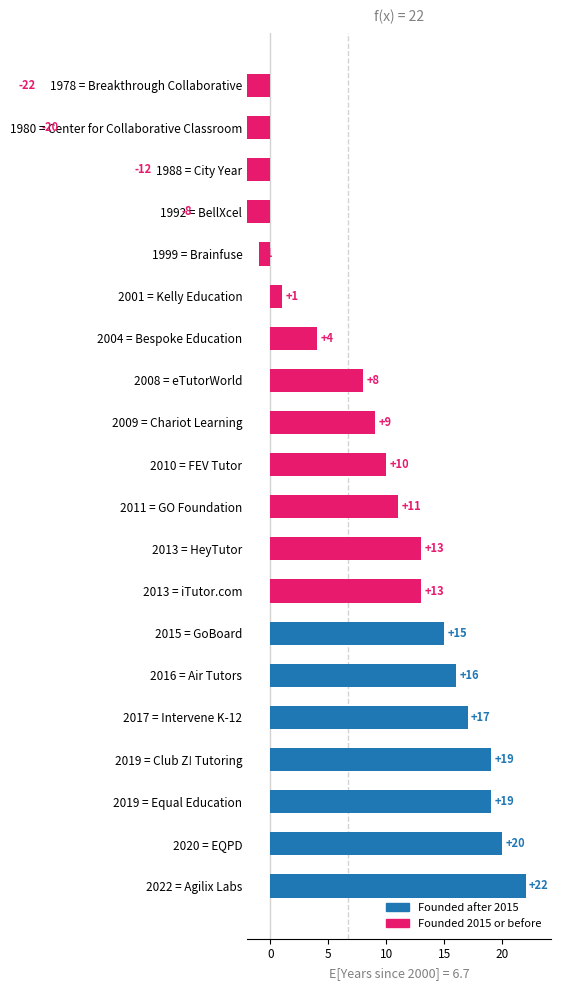

How many bars are there in total?

20